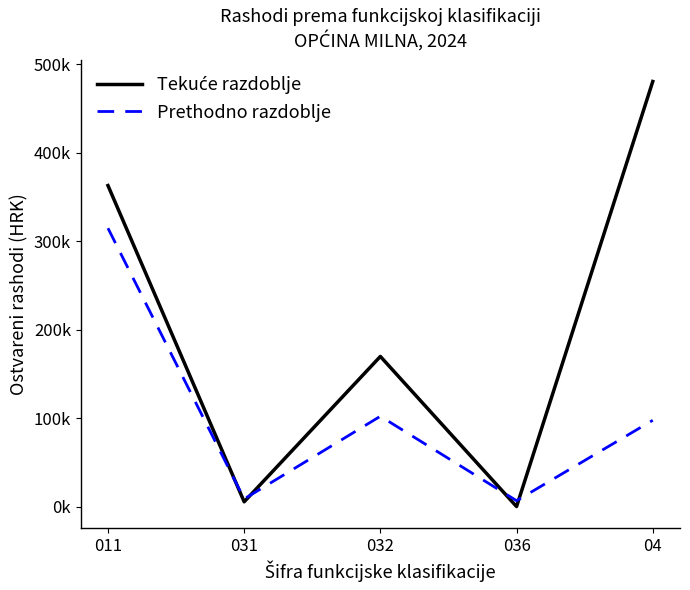

Does the chart have visible grid lines?

No